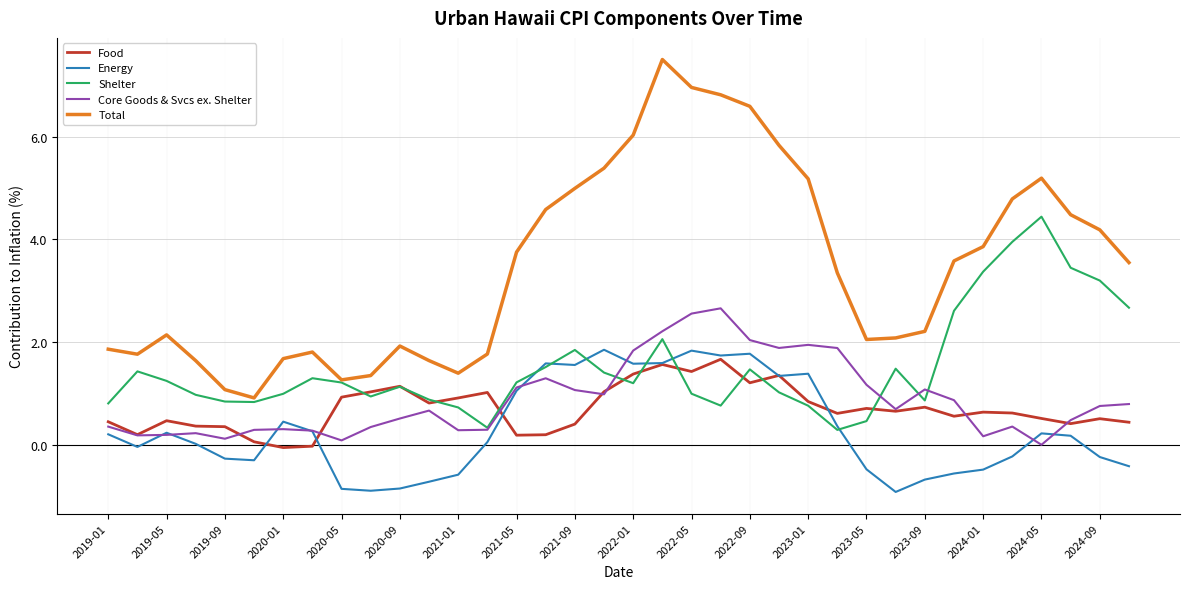

What is the smallest value displayed?

-0.9